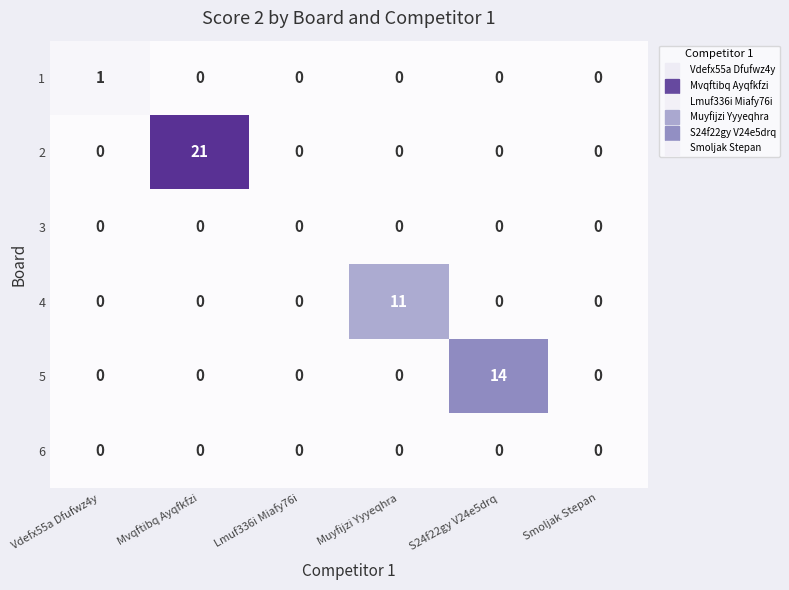

What is the sum of the 2 values at Muyfijzi Yyyeqhra and Mvqftibq Ayqfkfzi?

21